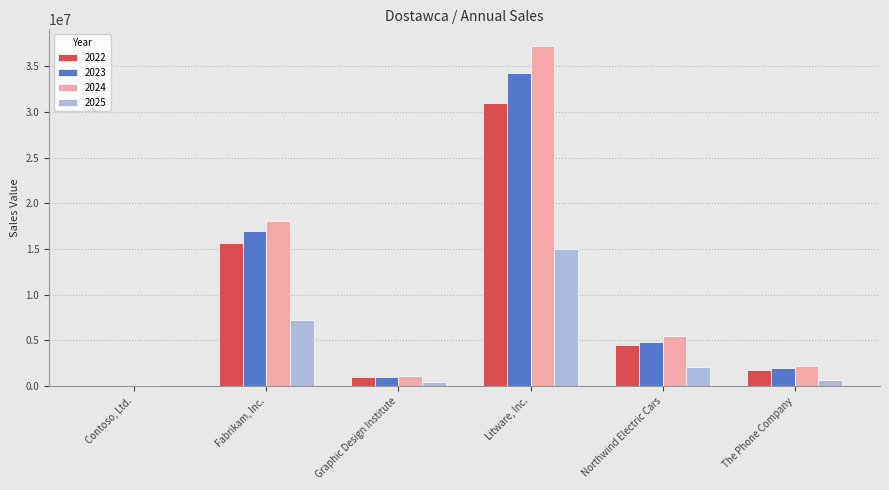

Which series has the largest total across all categories?

2024